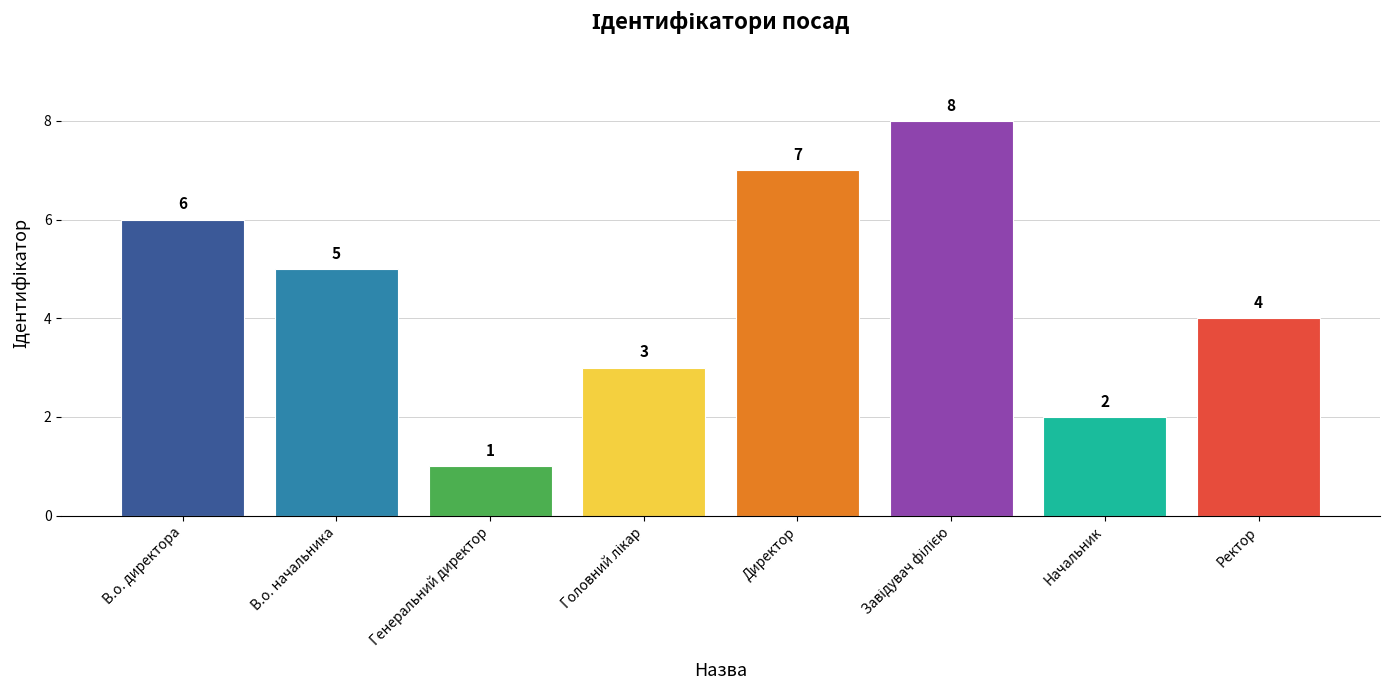

Where does the data first go above 5?

В.о. директора